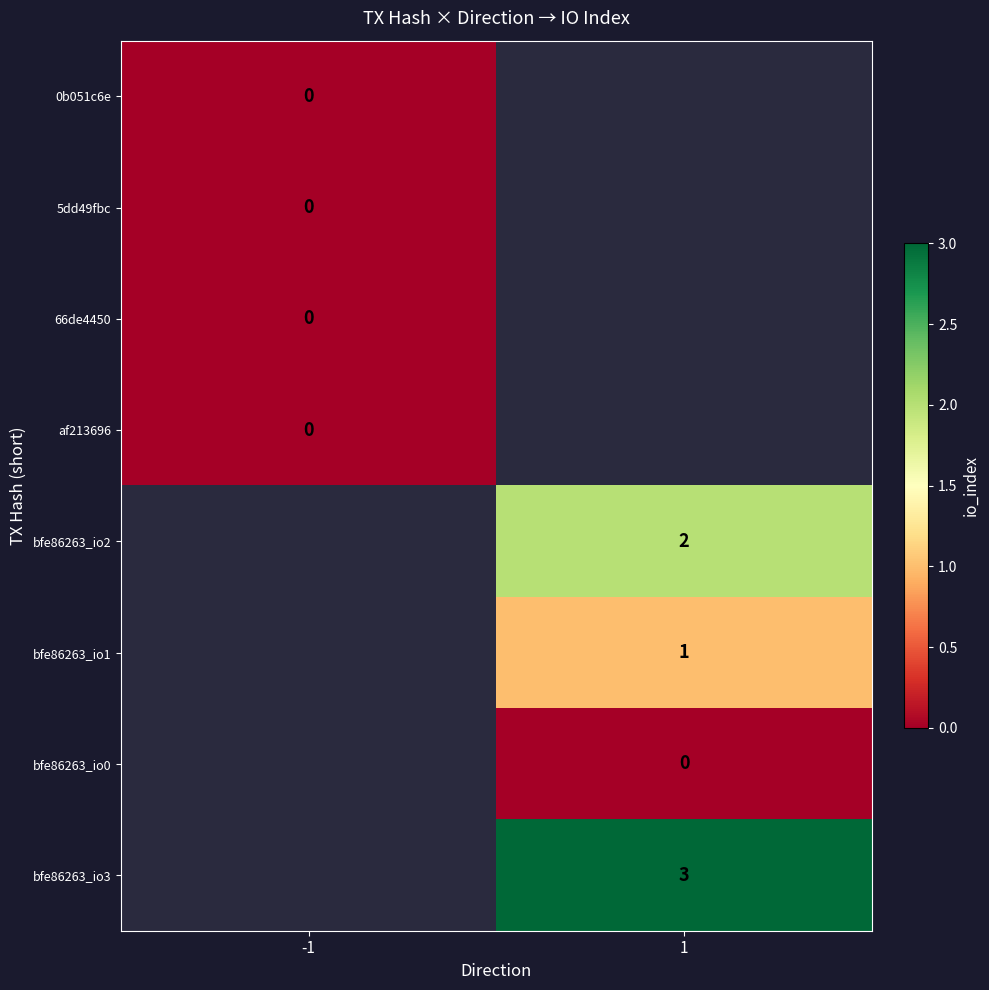

At how many categories does at least one series exceed 2?

1